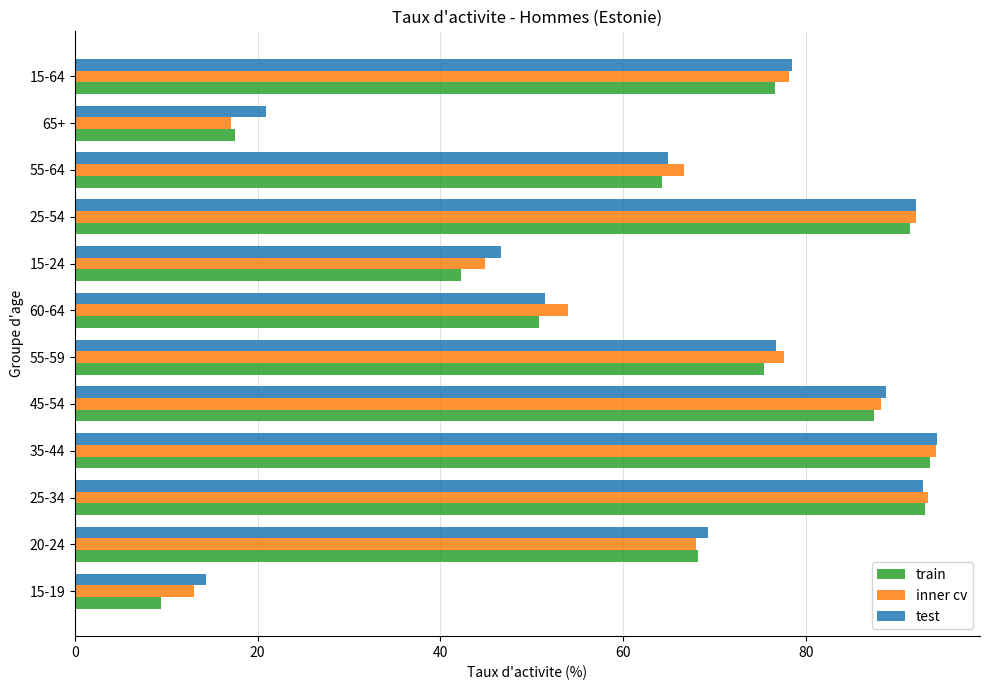

Which series has the widest spread of values?

train